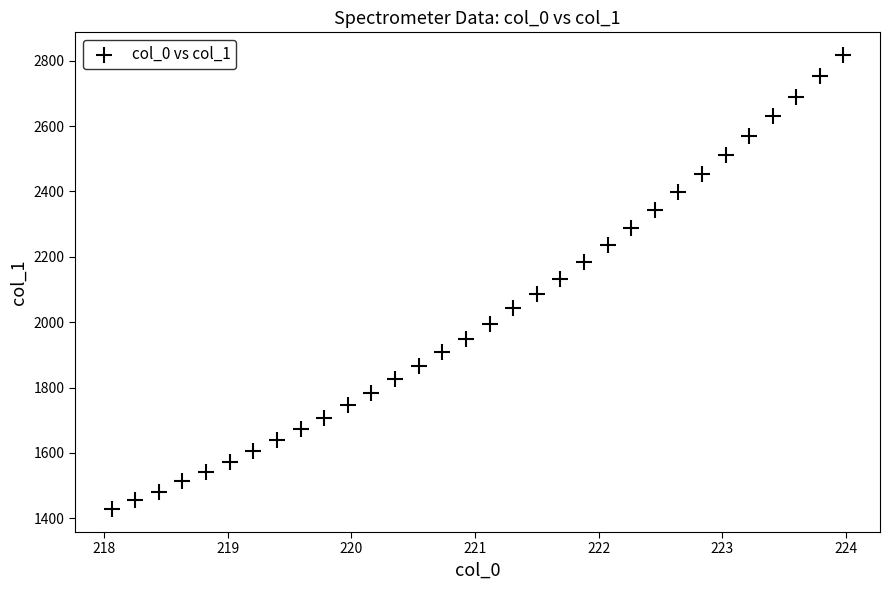

What is the range of Y values (max minus min)?

1390.2